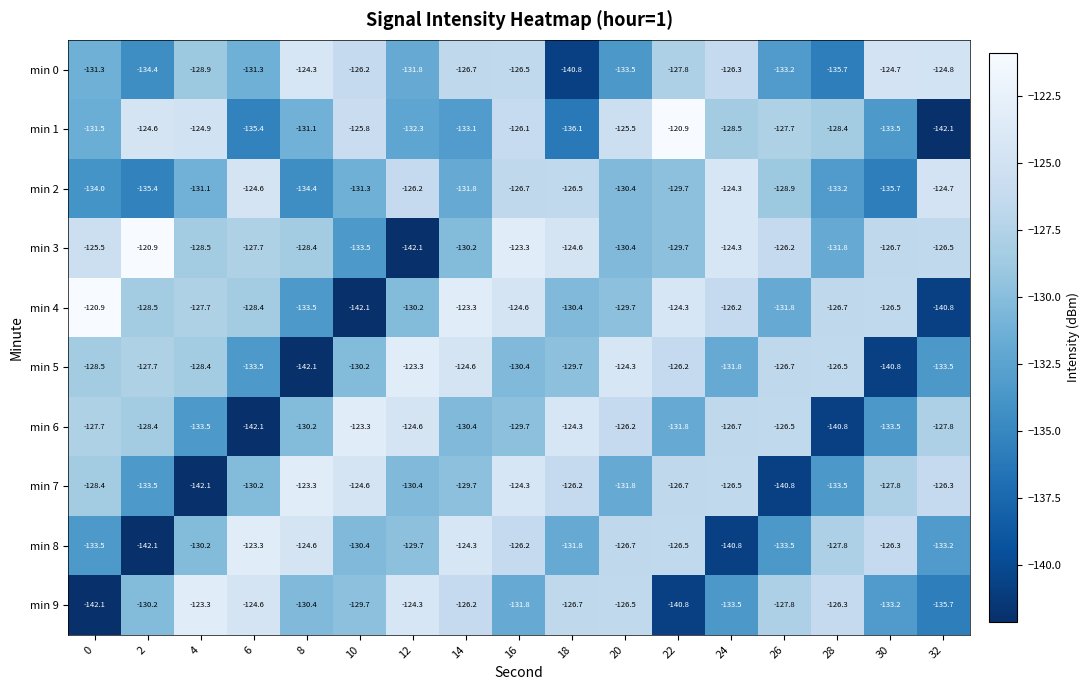

What is the difference between the second highest and minimum values in the min 4 series?

18.8